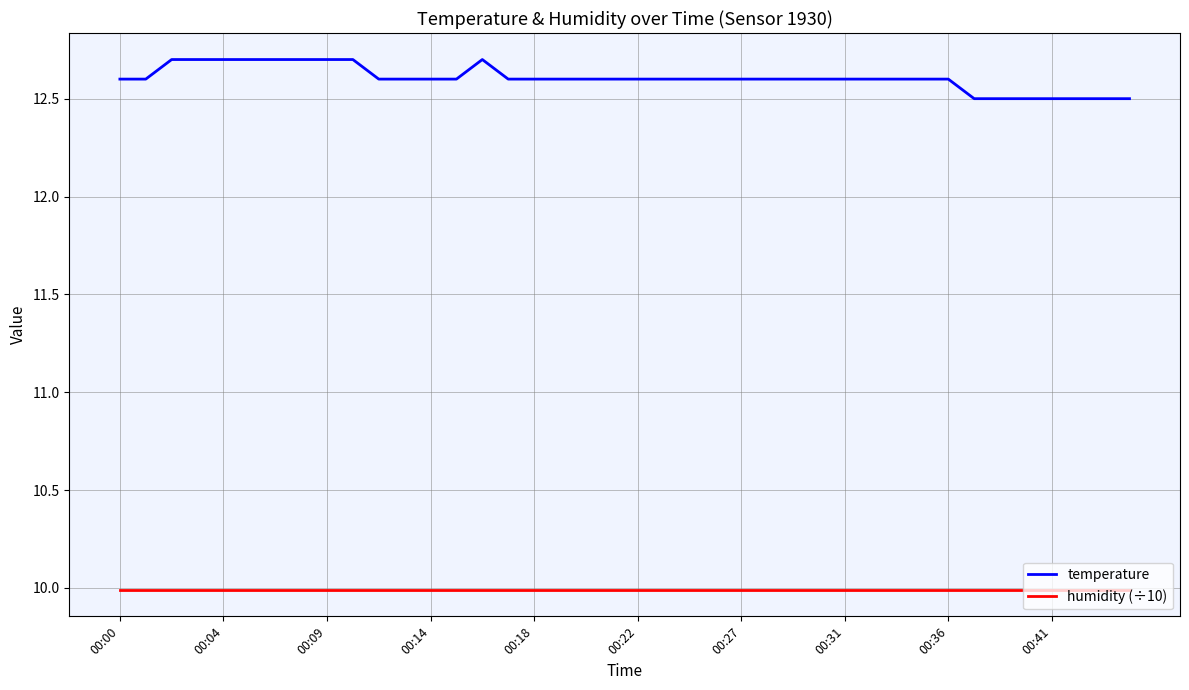

List the series in order of their overall mean, lowest first.

humidity (÷10), temperature